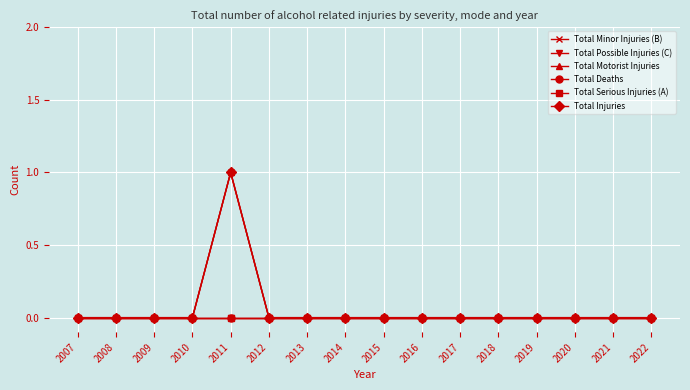

List the labels in order of Total Deaths value, smallest first.

2007, 2008, 2009, 2010, 2011, 2012, 2013, 2014, 2015, 2016, 2017, 2018, 2019, 2020, 2021, 2022